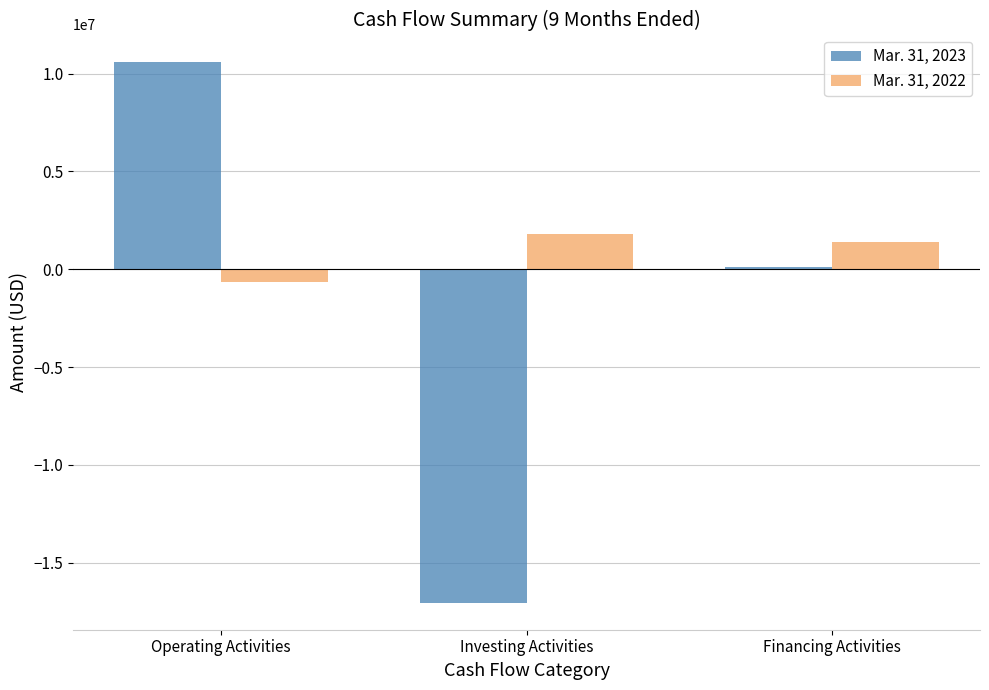

List the labels in order of Mar. 31, 2023 value, smallest first.

Investing Activities, Financing Activities, Operating Activities